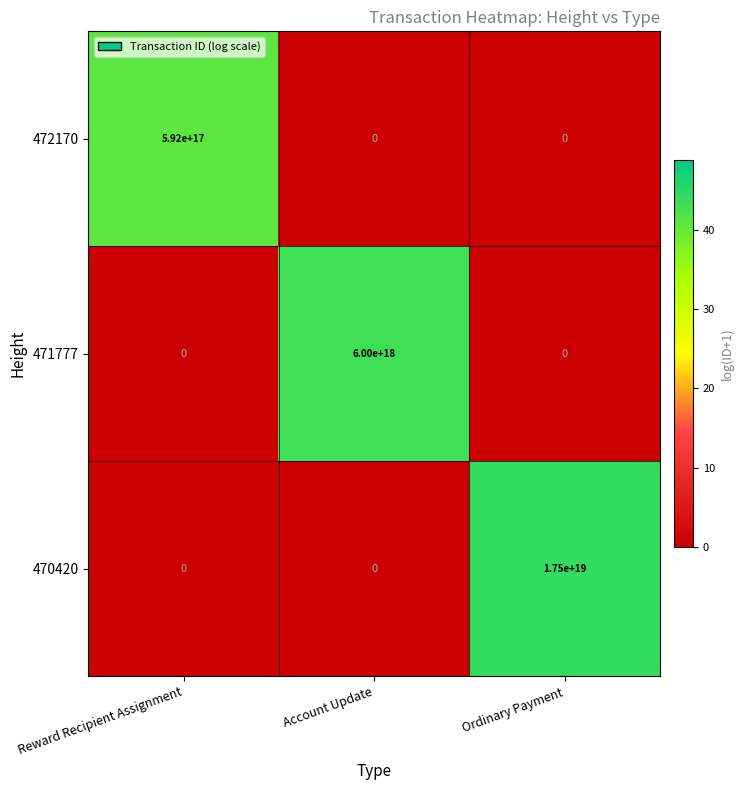

Which series has the widest spread of values?

470420